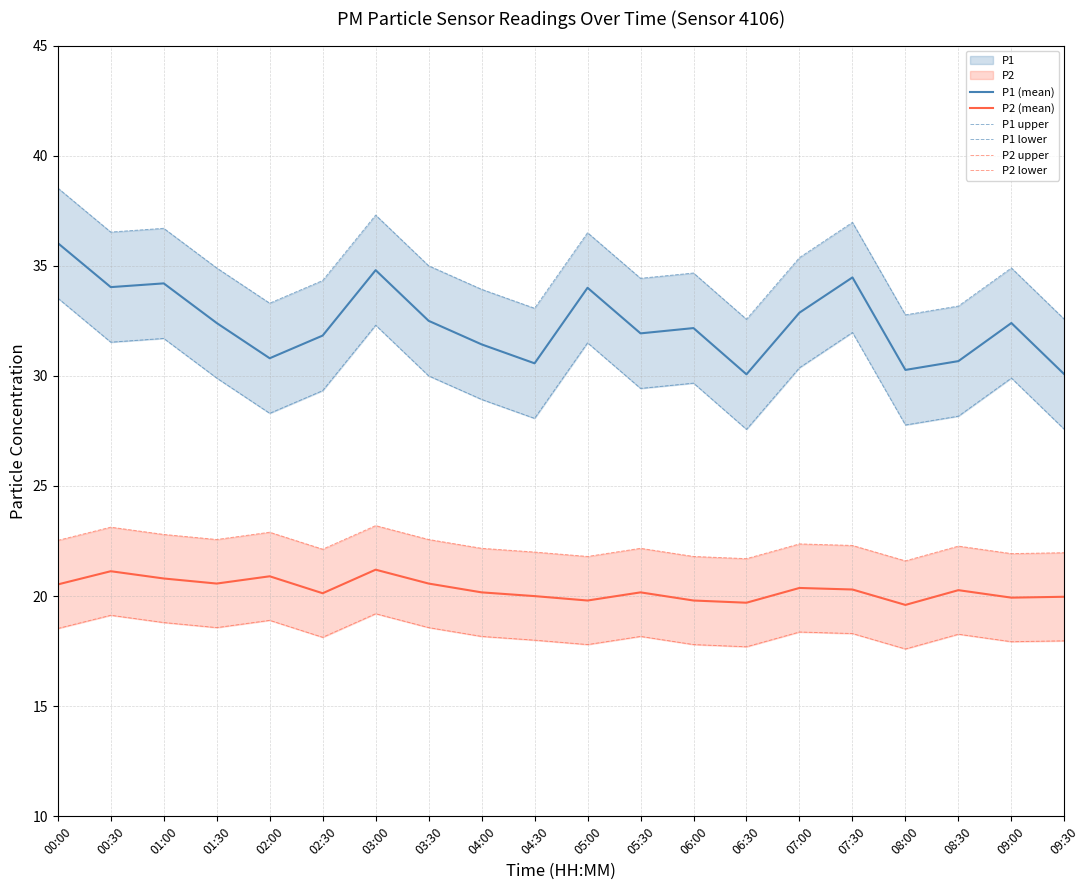

Reading left to right, extract all data points from this chart.

P1 (mean): 00:00=36.0	00:30=34.0	01:00=34.2	01:30=32.4	02:00=30.8	02:30=31.8	03:00=34.8	03:30=32.5	04:00=31.4	04:30=30.6	05:00=34.0	05:30=31.9	06:00=32.2	06:30=30.1	07:00=32.9	07:30=34.5	08:00=30.3	08:30=30.7	09:00=32.4	09:30=30.1
P2 (mean): 00:00=20.5	00:30=21.1	01:00=20.8	01:30=20.6	02:00=20.9	02:30=20.1	03:00=21.2	03:30=20.6	04:00=20.2	04:30=20.0	05:00=19.8	05:30=20.2	06:00=19.8	06:30=19.7	07:00=20.4	07:30=20.3	08:00=19.6	08:30=20.3	09:00=19.9	09:30=20.0
P1 upper: 00:00=38.5	00:30=36.5	01:00=36.7	01:30=34.9	02:00=33.3	02:30=34.3	03:00=37.3	03:30=35.0	04:00=33.9	04:30=33.1	05:00=36.5	05:30=34.4	06:00=34.7	06:30=32.6	07:00=35.4	07:30=37.0	08:00=32.8	08:30=33.2	09:00=34.9	09:30=32.6
P1 lower: 00:00=33.5	00:30=31.5	01:00=31.7	01:30=29.9	02:00=28.3	02:30=29.3	03:00=32.3	03:30=30.0	04:00=28.9	04:30=28.1	05:00=31.5	05:30=29.4	06:00=29.7	06:30=27.6	07:00=30.4	07:30=32.0	08:00=27.8	08:30=28.2	09:00=29.9	09:30=27.6
P2 upper: 00:00=22.5	00:30=23.1	01:00=22.8	01:30=22.6	02:00=22.9	02:30=22.1	03:00=23.2	03:30=22.6	04:00=22.2	04:30=22.0	05:00=21.8	05:30=22.2	06:00=21.8	06:30=21.7	07:00=22.4	07:30=22.3	08:00=21.6	08:30=22.3	09:00=21.9	09:30=22.0
P2 lower: 00:00=18.5	00:30=19.1	01:00=18.8	01:30=18.6	02:00=18.9	02:30=18.1	03:00=19.2	03:30=18.6	04:00=18.2	04:30=18.0	05:00=17.8	05:30=18.2	06:00=17.8	06:30=17.7	07:00=18.4	07:30=18.3	08:00=17.6	08:30=18.3	09:00=17.9	09:30=18.0